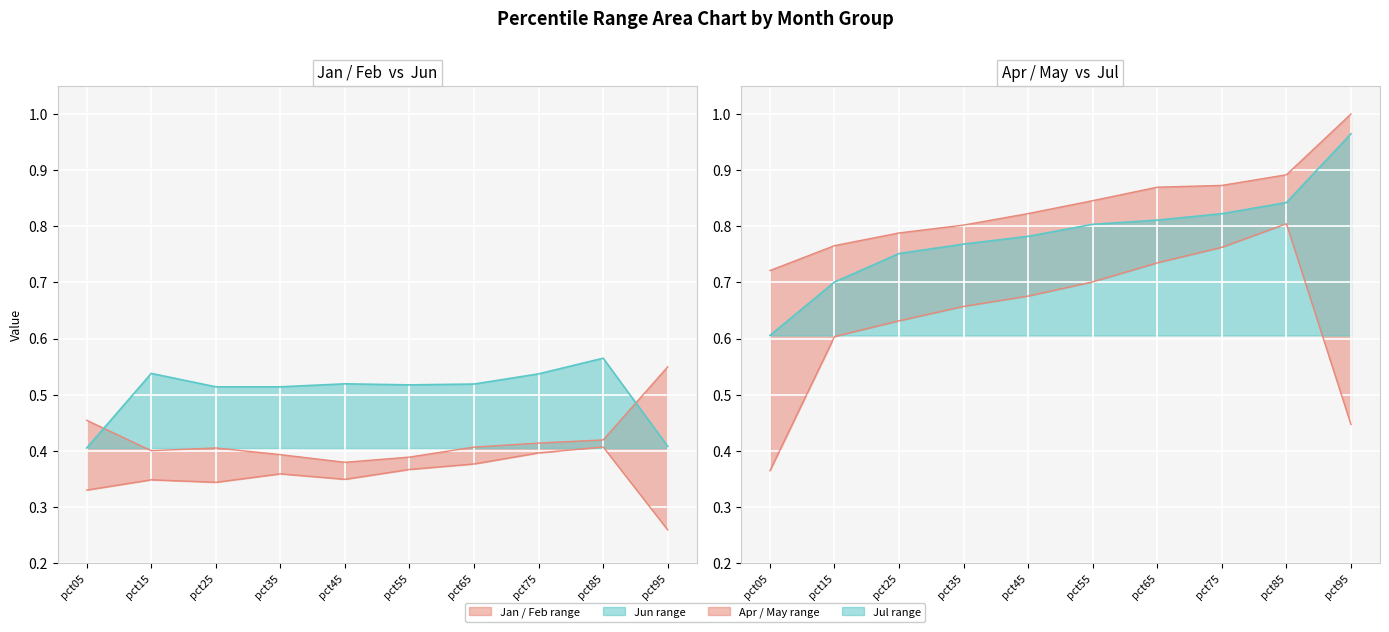

Does the chart display data point markers on the line(s)?

No